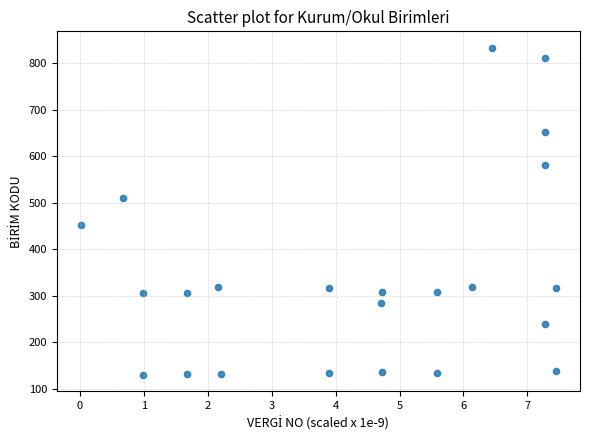

What is the range of Y values (max minus min)?

703